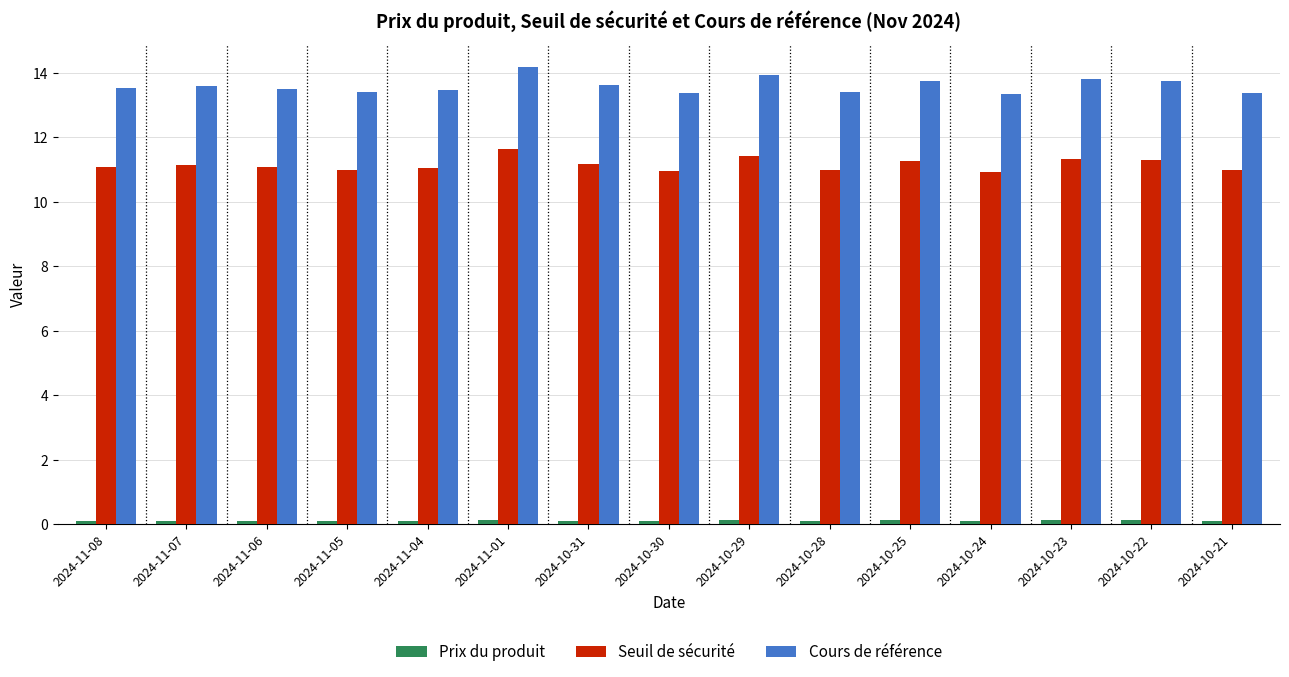

Is the value of Seuil de sécurité at 2024-11-01 greater than the value of Cours de référence at 2024-10-23?

No